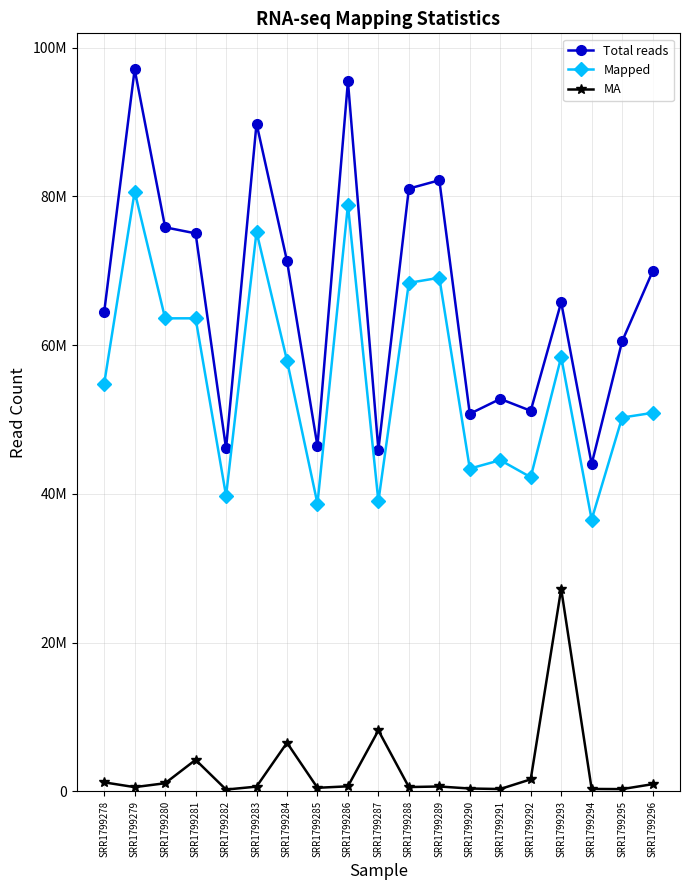

True or false: Mapped and Total reads cross at least once.

False